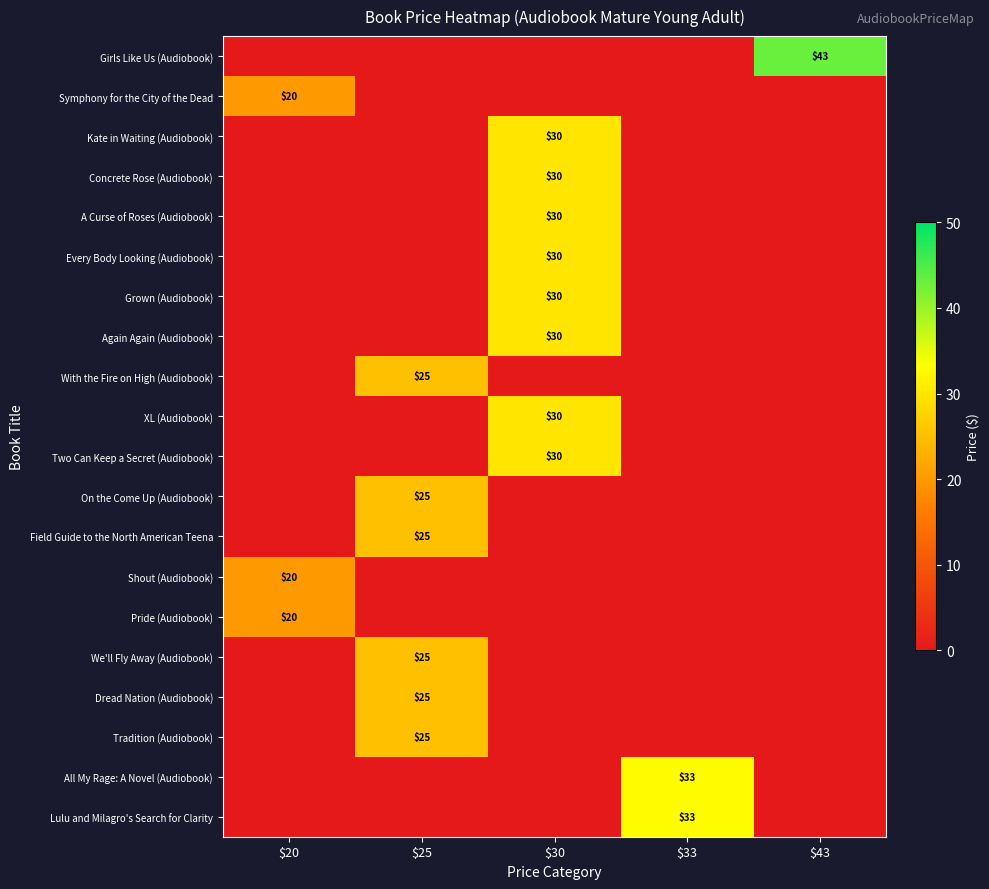

The Shout (Audiobook) series shows 20 at $20. True or false?

True